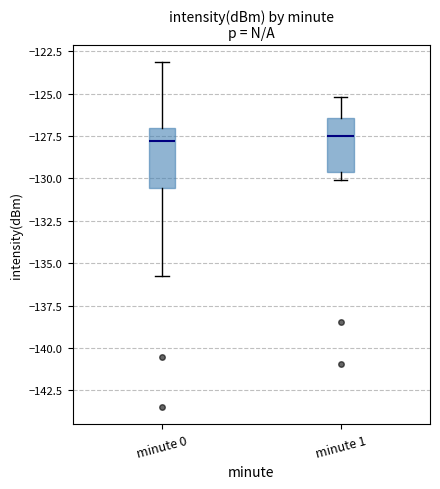

Reading left to right, read every box against the y-axis: the position of its median line, the range the box covers, and the ends of its whiskers. The values are not printed on the chart, so give them approximately, as read against the axis.

minute 0: median -128.0, box -130.5 to -127.0, whiskers -135.5 to -123.0
minute 1: median -127.5, box -129.5 to -126.5, whiskers -130.0 to -125.0